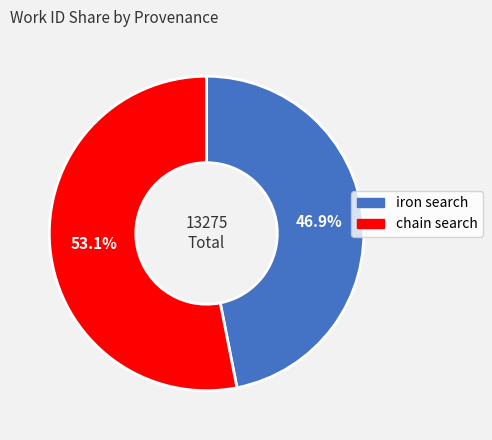

To the nearest percent, what is the average slice percentage?

50%